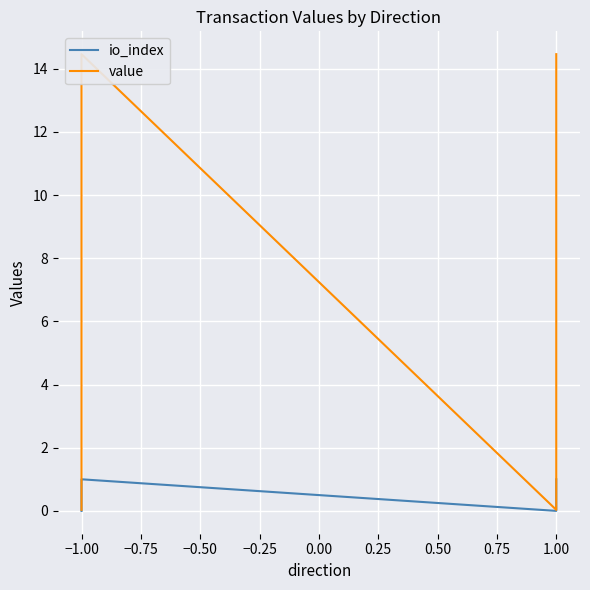

How many data points does each series have?

4